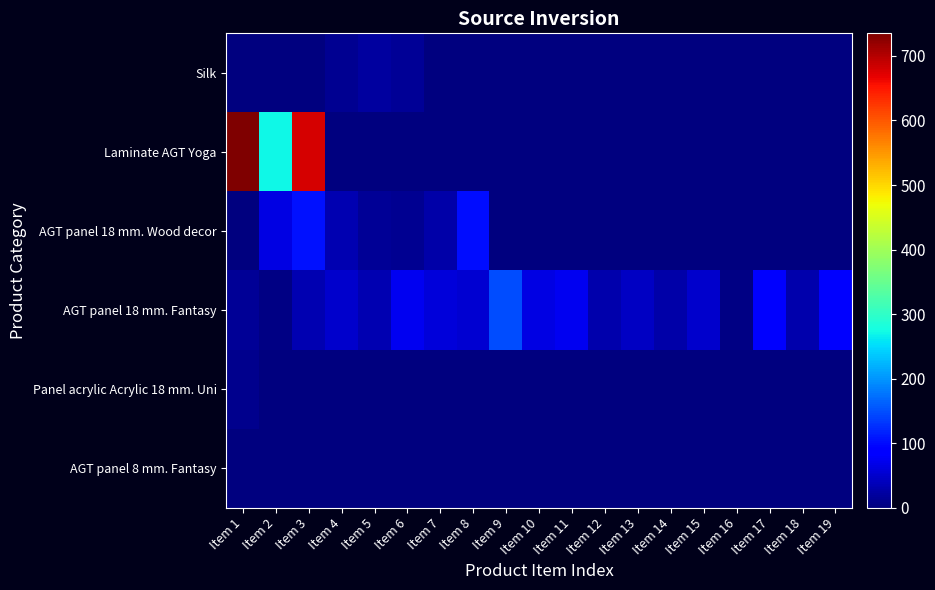

Between Item 9 and Item 5, which is larger?

Item 5